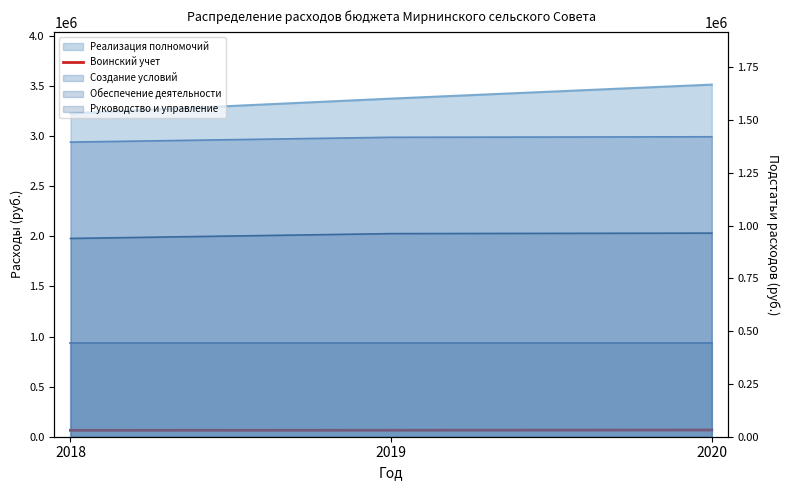

What is the approximate value at 2018?

63999.0